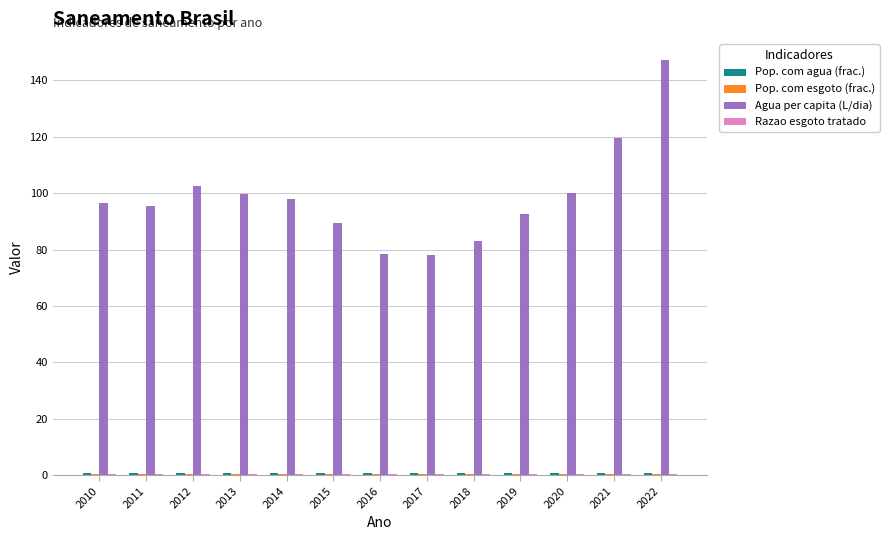

Between 2019 and 2022, which series saw the biggest shift?

Agua per capita (L/dia)